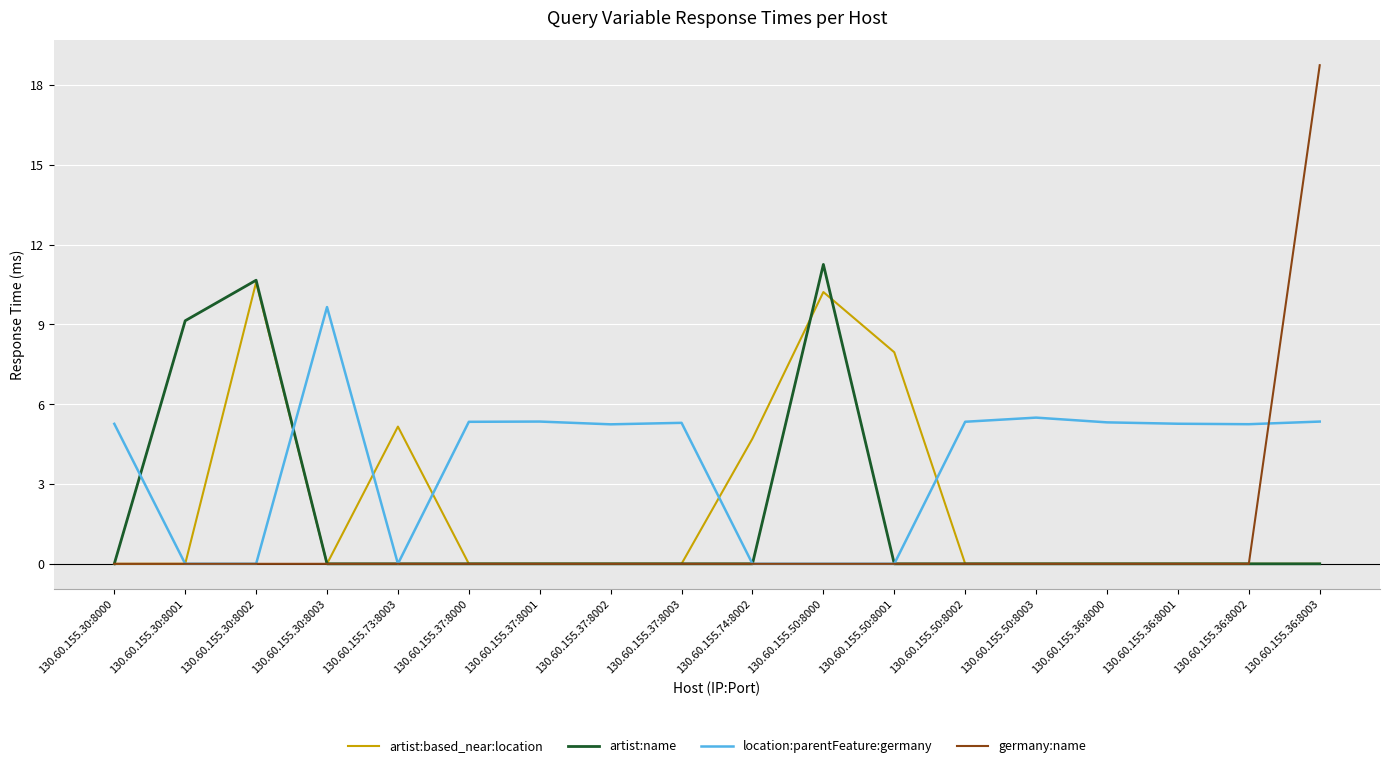

List the series in order of their overall mean, lowest first.

germany:name, artist:name, artist:based_near:location, location:parentFeature:germany